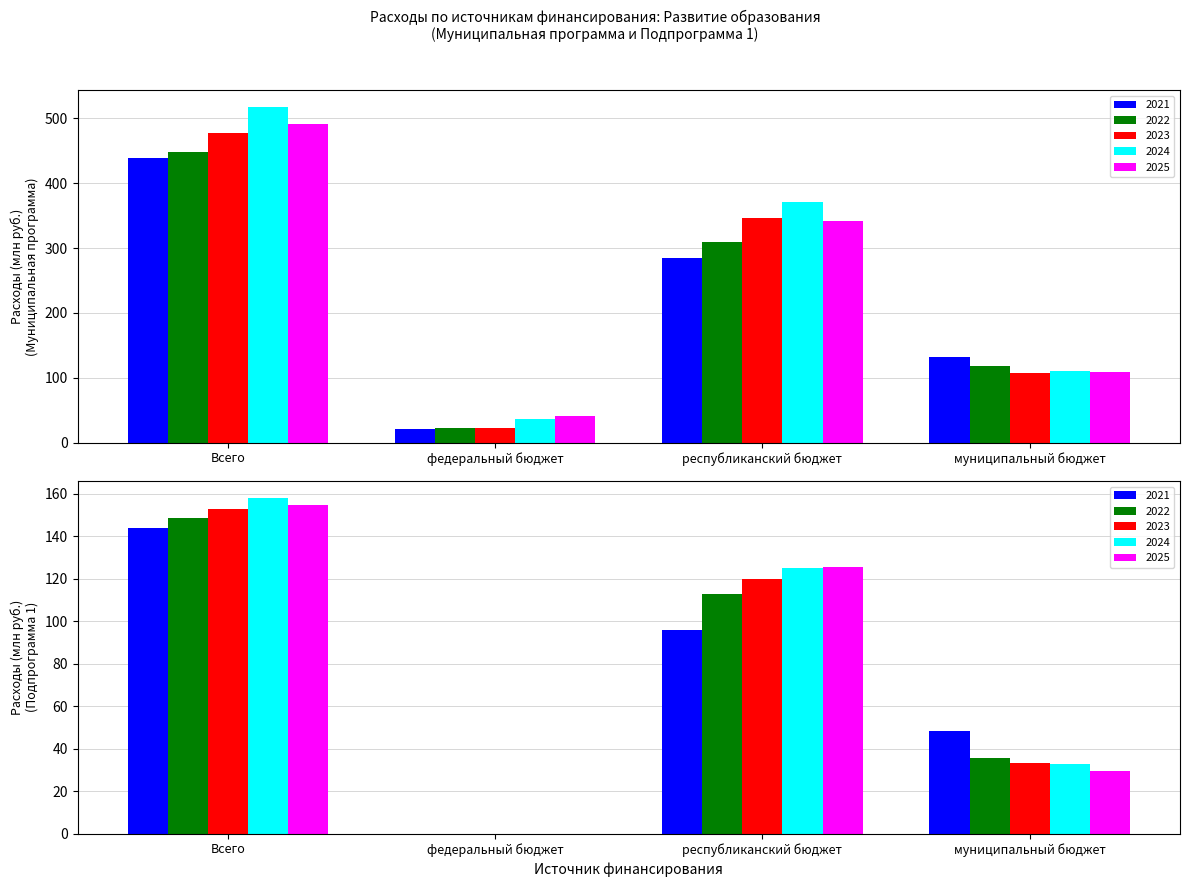

The value of 2021 at федеральный бюджет is 21.7. True or false?

True